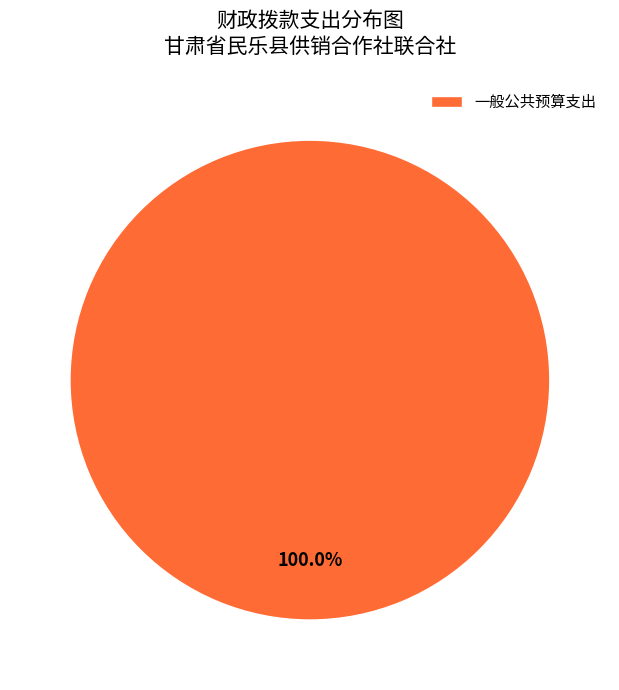

Rank the categories by value from highest to lowest.

一般公共预算支出